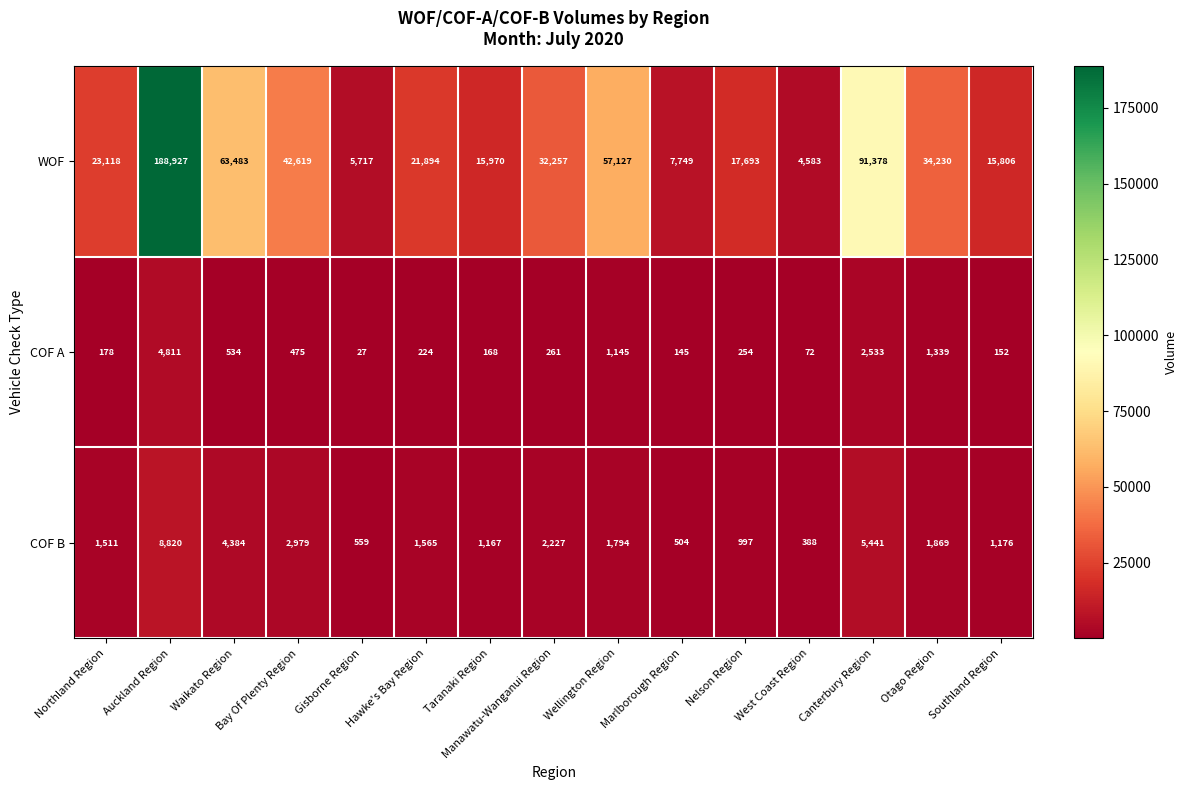

What value does the COF A series have at Manawatu-Wanganui Region, to the nearest 100?

300